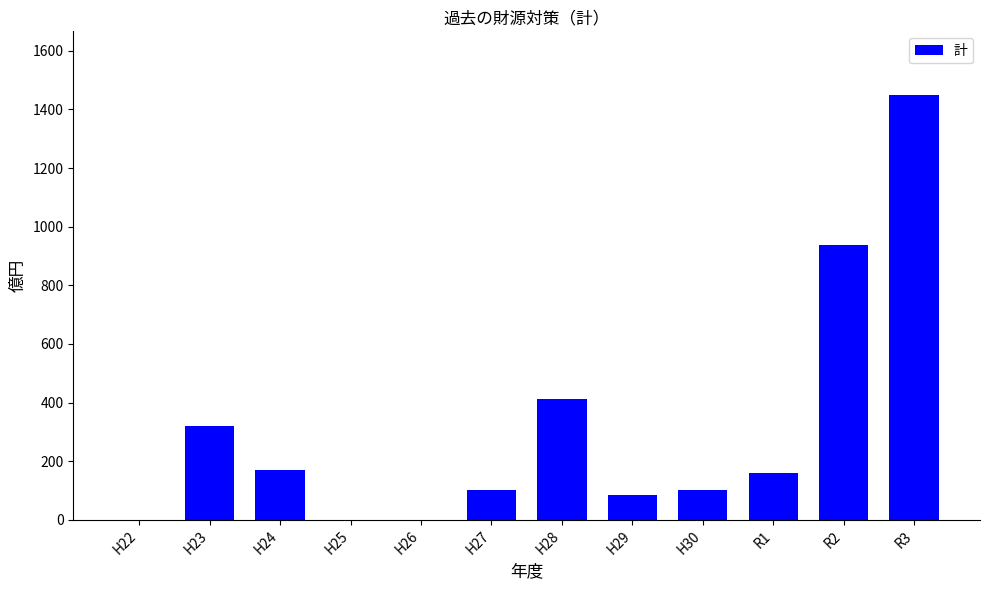

Is it true that the value at H22 is 719.8?

False